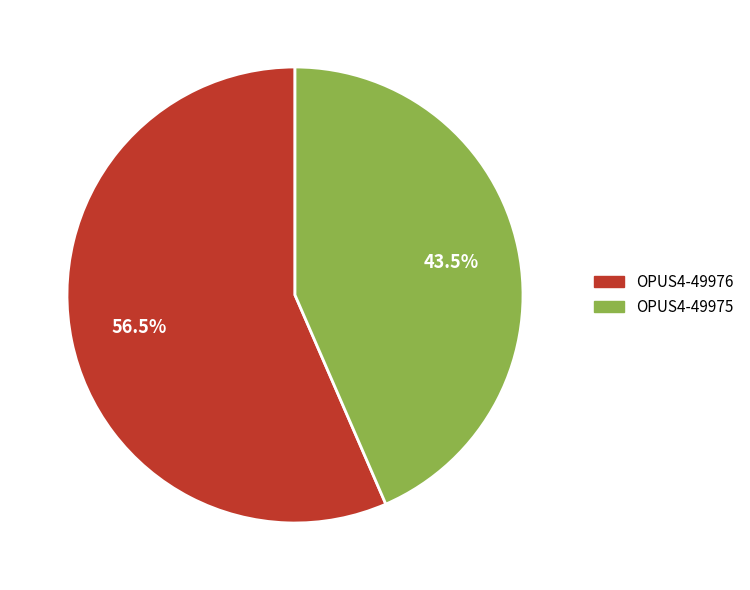

Rank the categories by value from lowest to highest.

OPUS4-49975, OPUS4-49976